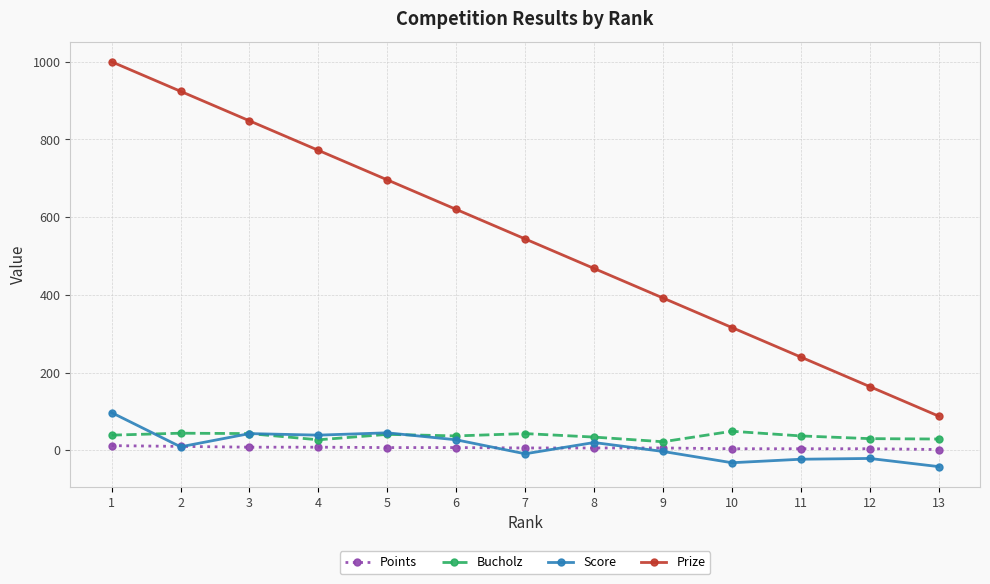

At which label does Prize reach its minimum?

13